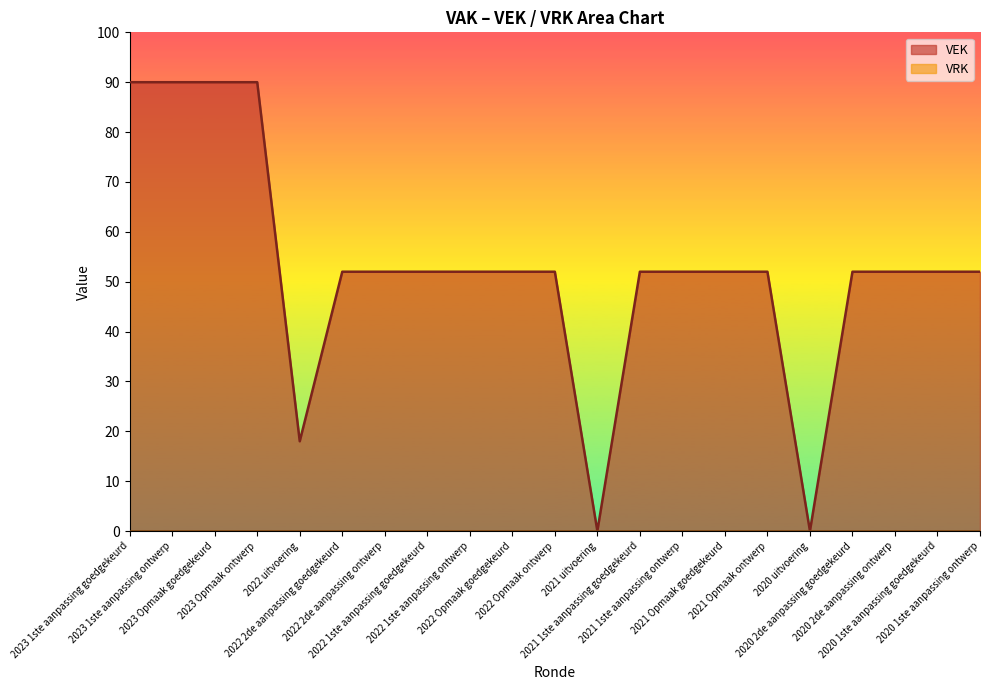

Reading left to right, what are all the values shown in this chart?

2023 1ste aanpassing goedgekeurd=90	2023 1ste aanpassing ontwerp=90	2023 Opmaak goedgekeurd=90	2023 Opmaak ontwerp=90	2022 uitvoering=18	2022 2de aanpassing goedgekeurd=52	2022 2de aanpassing ontwerp=52	2022 1ste aanpassing goedgekeurd=52	2022 1ste aanpassing ontwerp=52	2022 Opmaak goedgekeurd=52	2022 Opmaak ontwerp=52	2021 uitvoering=0	2021 1ste aanpassing goedgekeurd=52	2021 1ste aanpassing ontwerp=52	2021 Opmaak goedgekeurd=52	2021 Opmaak ontwerp=52	2020 uitvoering=0	2020 2de aanpassing goedgekeurd=52	2020 2de aanpassing ontwerp=52	2020 1ste aanpassing goedgekeurd=52	2020 1ste aanpassing ontwerp=52